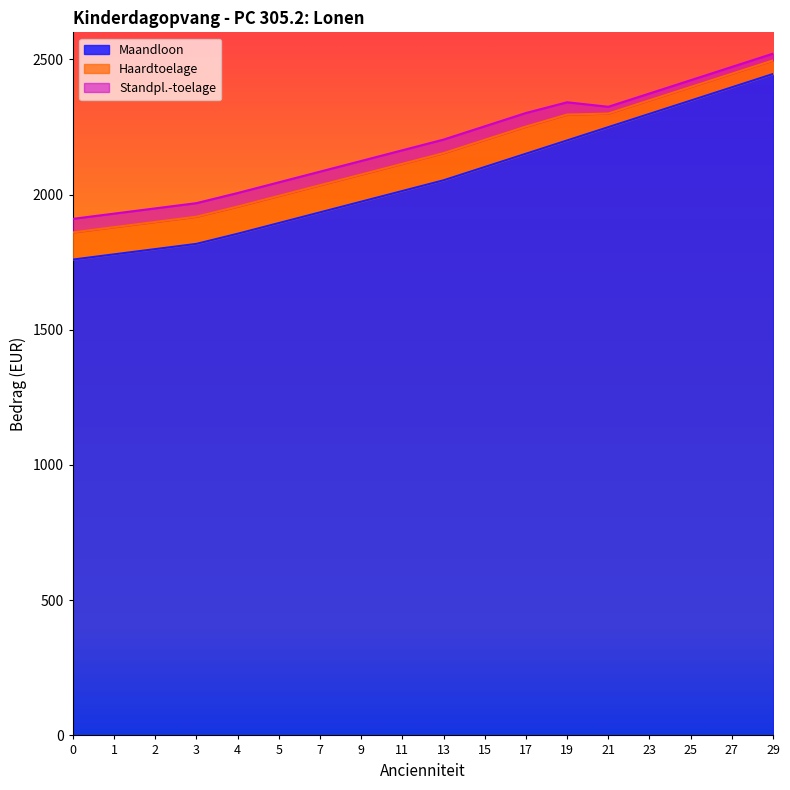

At how many categories does at least one series exceed 643?

18